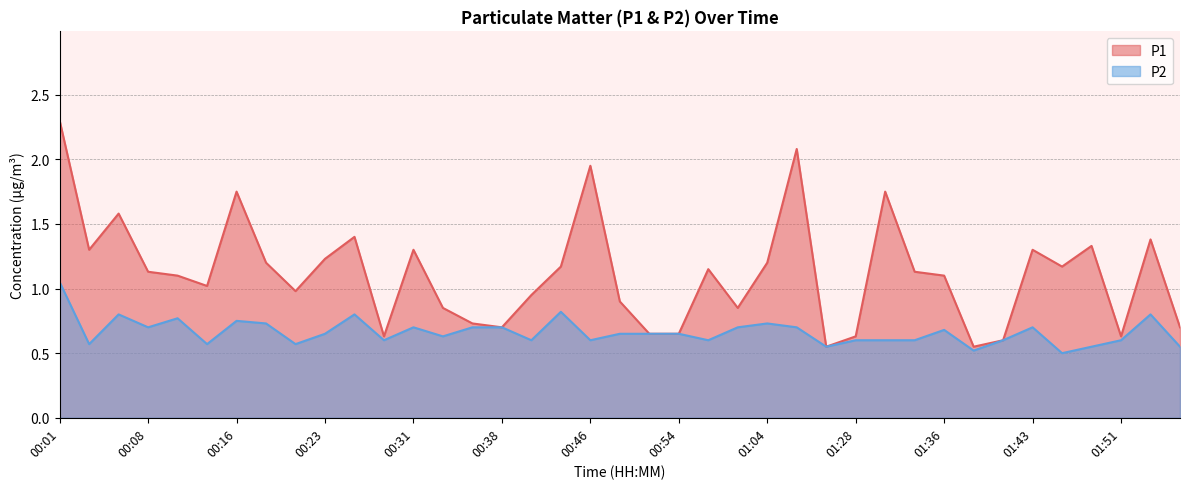

What position from the left is 00:21?

9